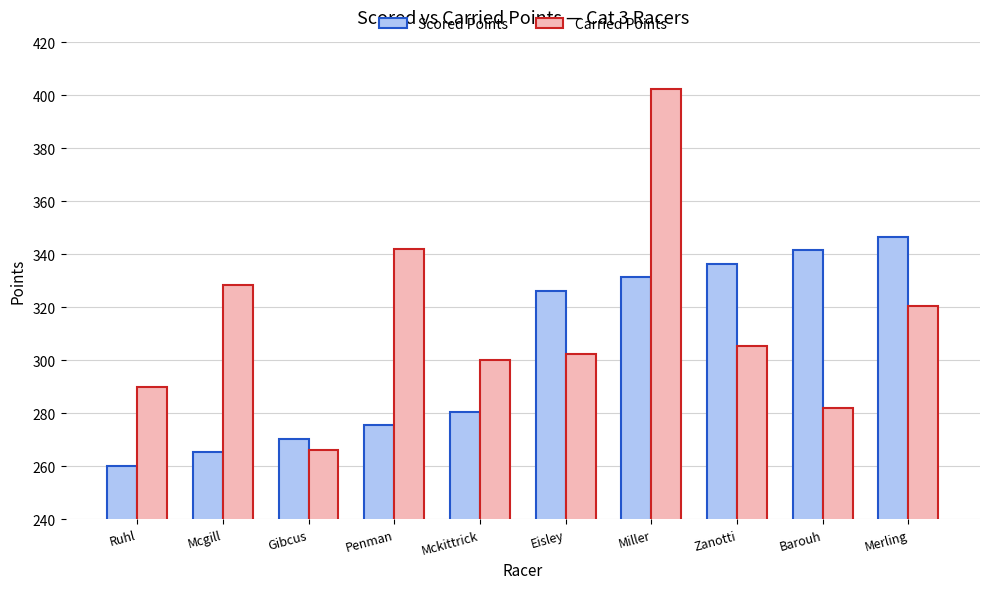

List the series in order of their overall mean, highest first.

Carried Points, Scored Points